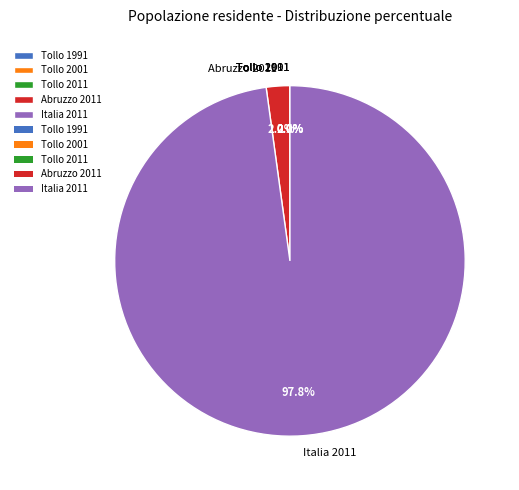

What portion of the pie excludes Abruzzo 2011?

97.8%